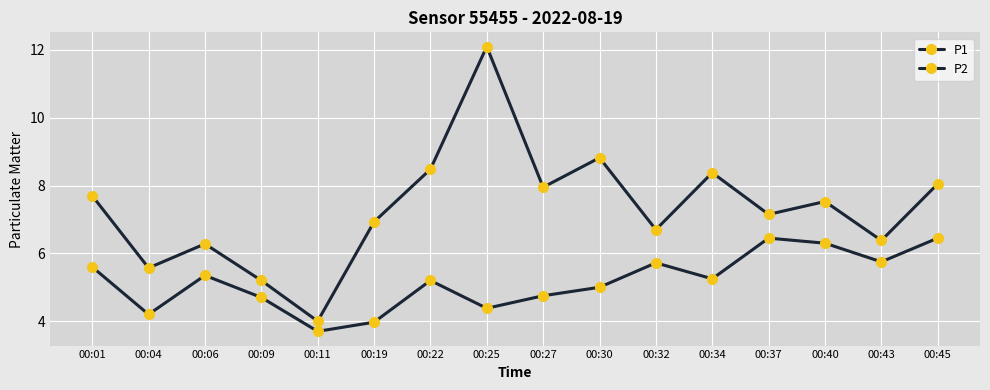

The value of P1 at 00:22 is 4.3. True or false?

False